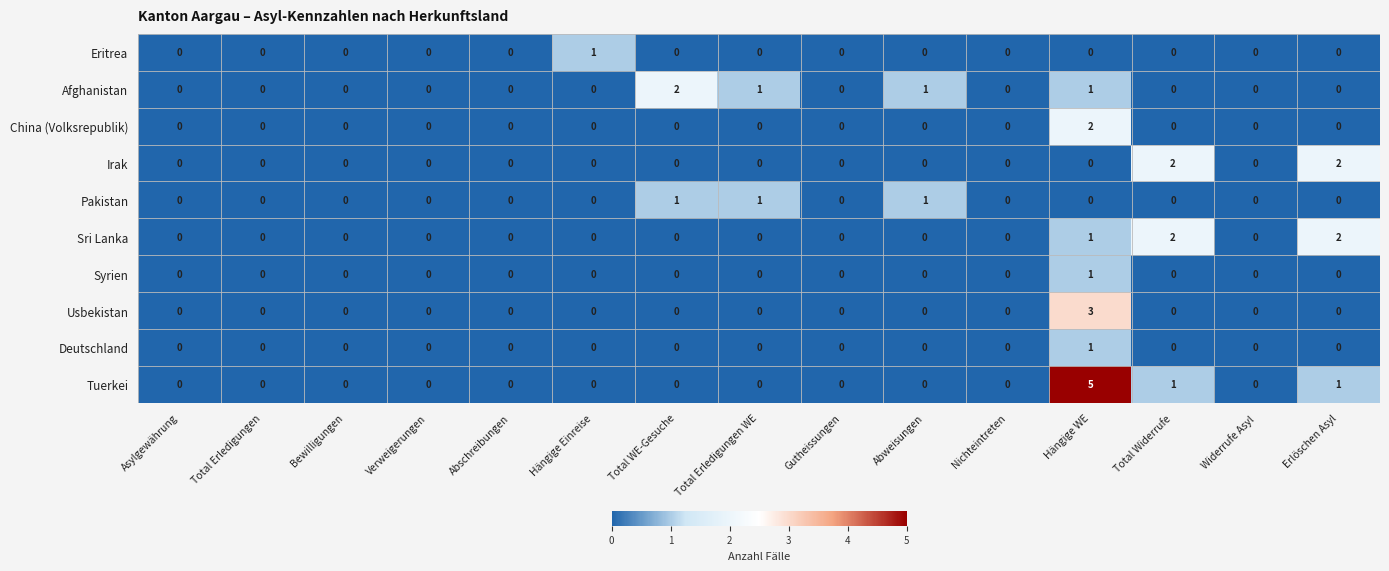

Which series has the largest range (max minus min)?

Tuerkei